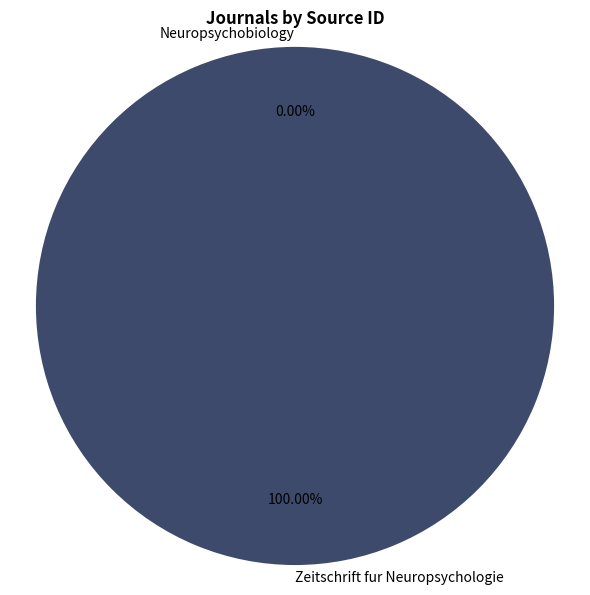

Which slice is the largest?

Zeitschrift fur Neuropsychologie